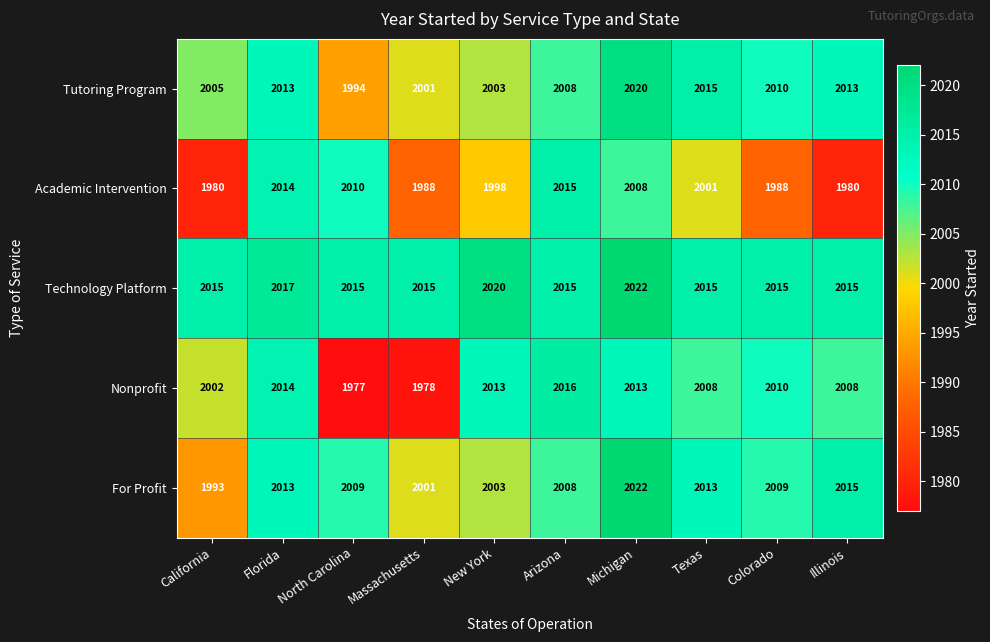

The value of For Profit at Michigan is 750. True or false?

False